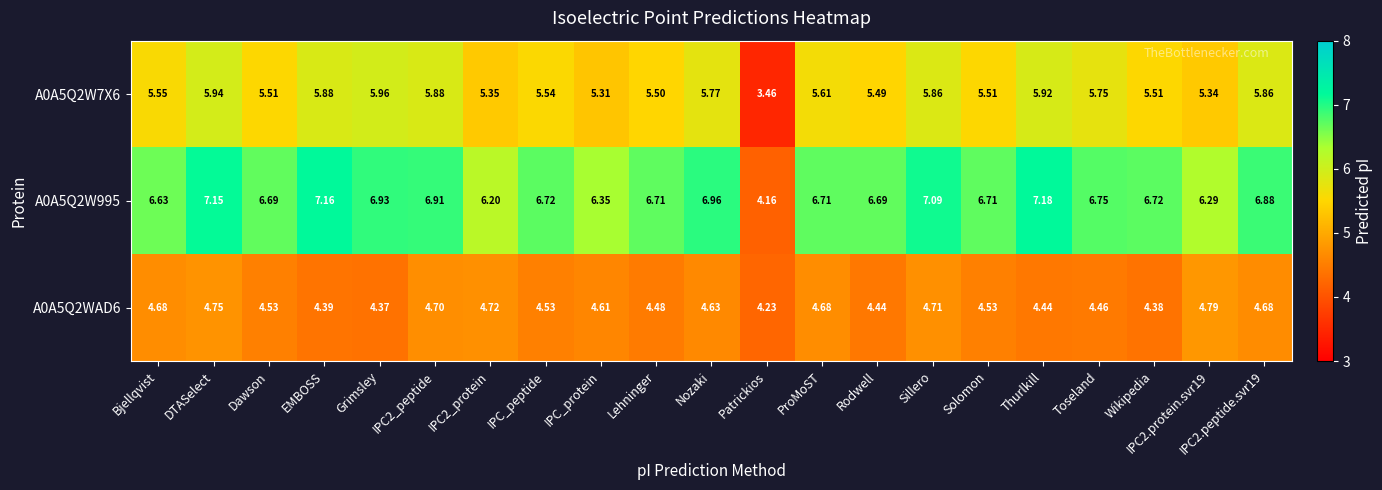

At which label does A0A5Q2W995 first exceed 6?

Bjellqvist